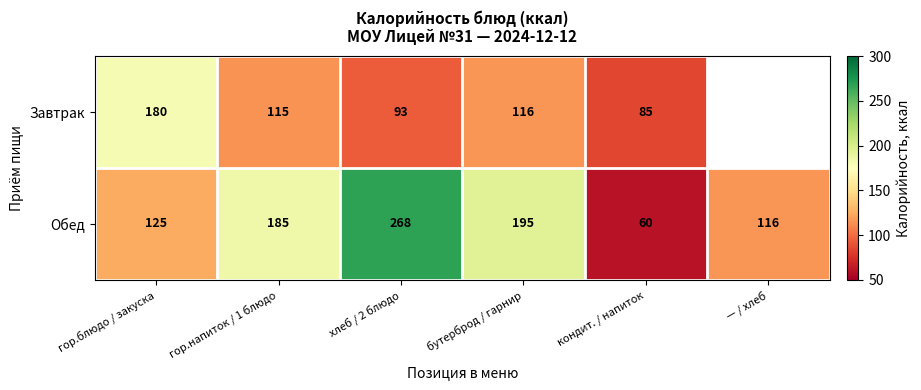

What is the spread (max minus min) of values at хлеб / 2 блюдо?

175